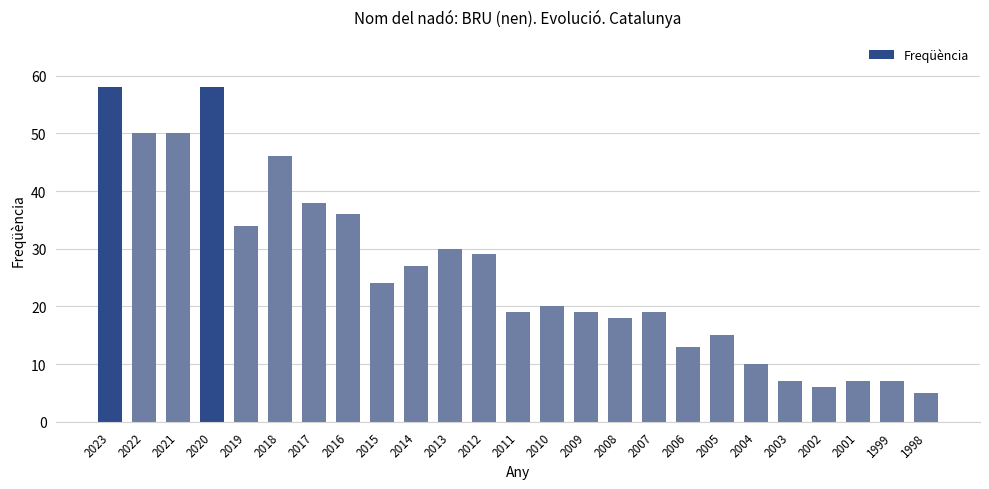

Reading left to right, list all the values displayed in this chart.

2023=58	2022=50	2021=50	2020=58	2019=34	2018=46	2017=38	2016=36	2015=24	2014=27	2013=30	2012=29	2011=19	2010=20	2009=19	2008=18	2007=19	2006=13	2005=15	2004=10	2003=7	2002=6	2001=7	1999=7	1998=5